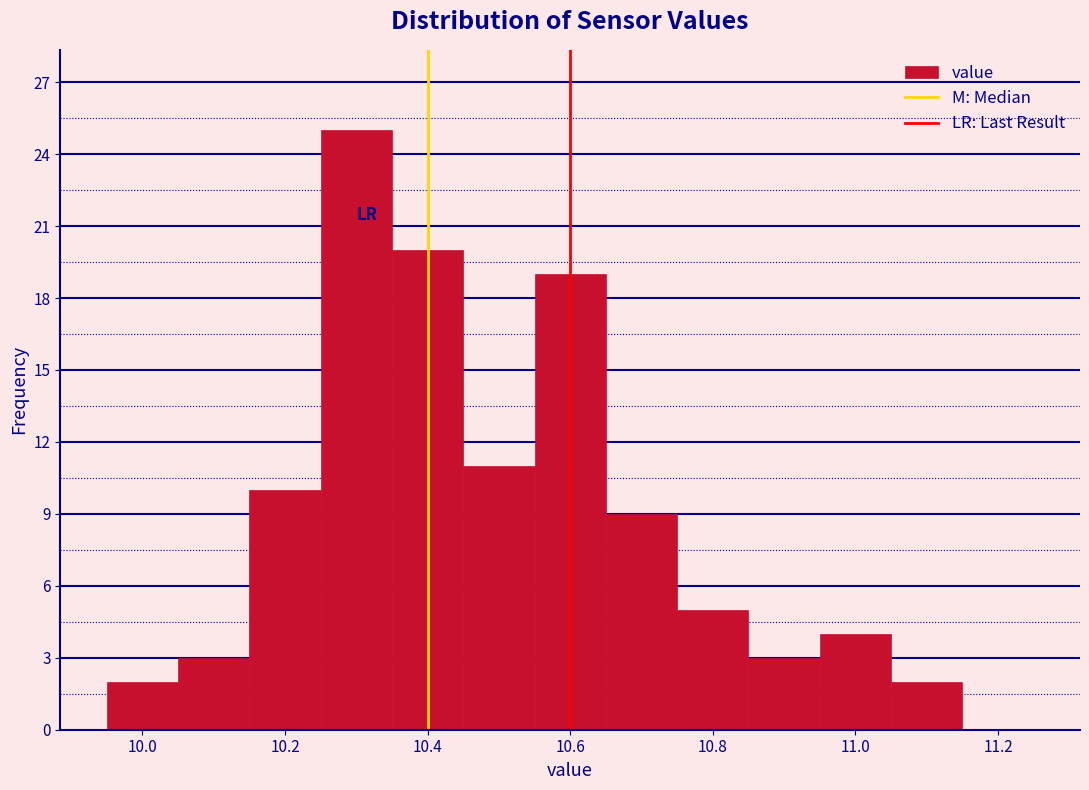

Reading left to right, transcribe this chart: for each bar, give the range it covers on the x-axis and its height. Neither the bar edges nor the heights are printed on the chart, so give them approximately, as read against the axes.

9.95 to 10.05: 2
10.05 to 10.15: 3
10.15 to 10.25: 10
10.25 to 10.35: 25
10.35 to 10.45: 20
10.45 to 10.55: 11
10.55 to 10.65: 19
10.65 to 10.75: 9
10.75 to 10.85: 5
10.85 to 10.95: 3
10.95 to 11.05: 4
11.05 to 11.15: 2
11.15 to 11.25: 0